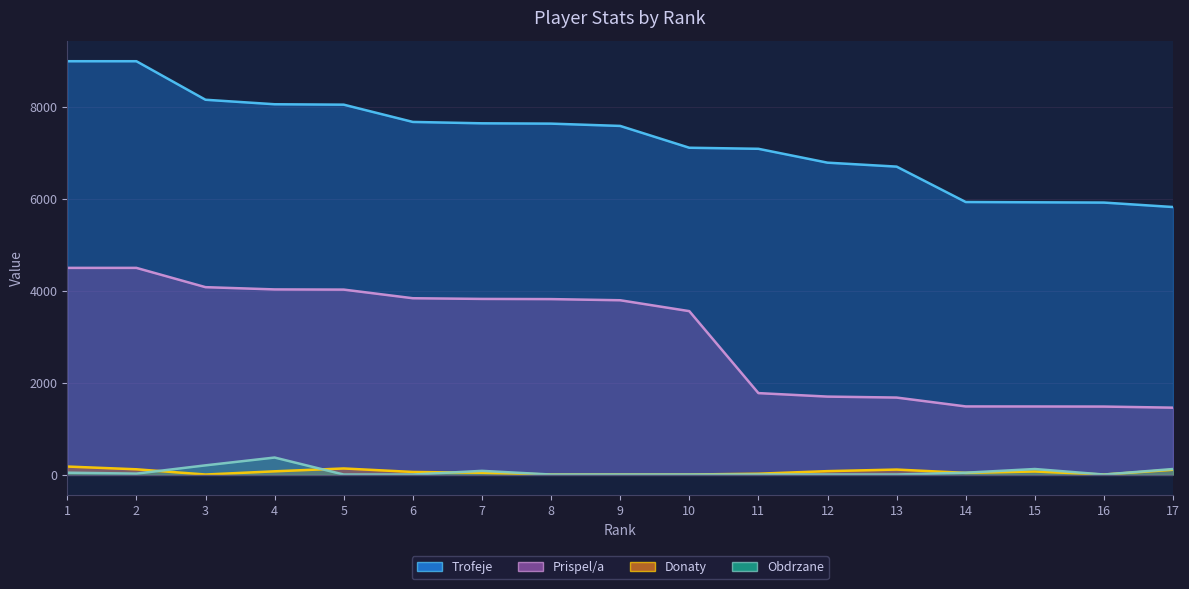

Rank the series at 1 from highest to lowest value.

Trofeje, Prispel/a, Donaty, Obdrzane